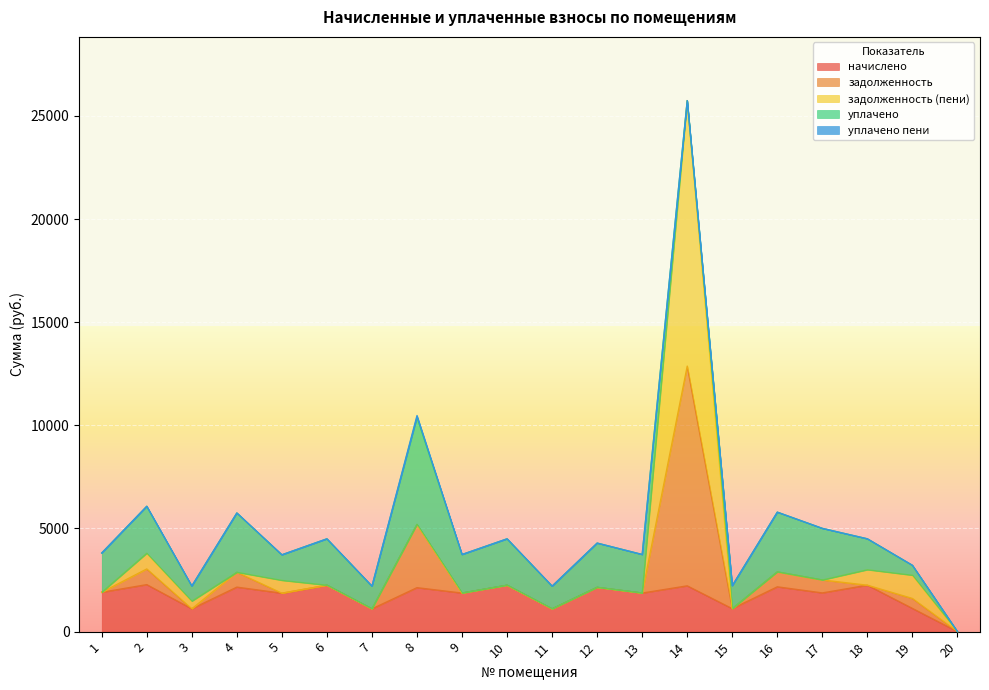

What is the maximum value shown in the chart?

12871.8